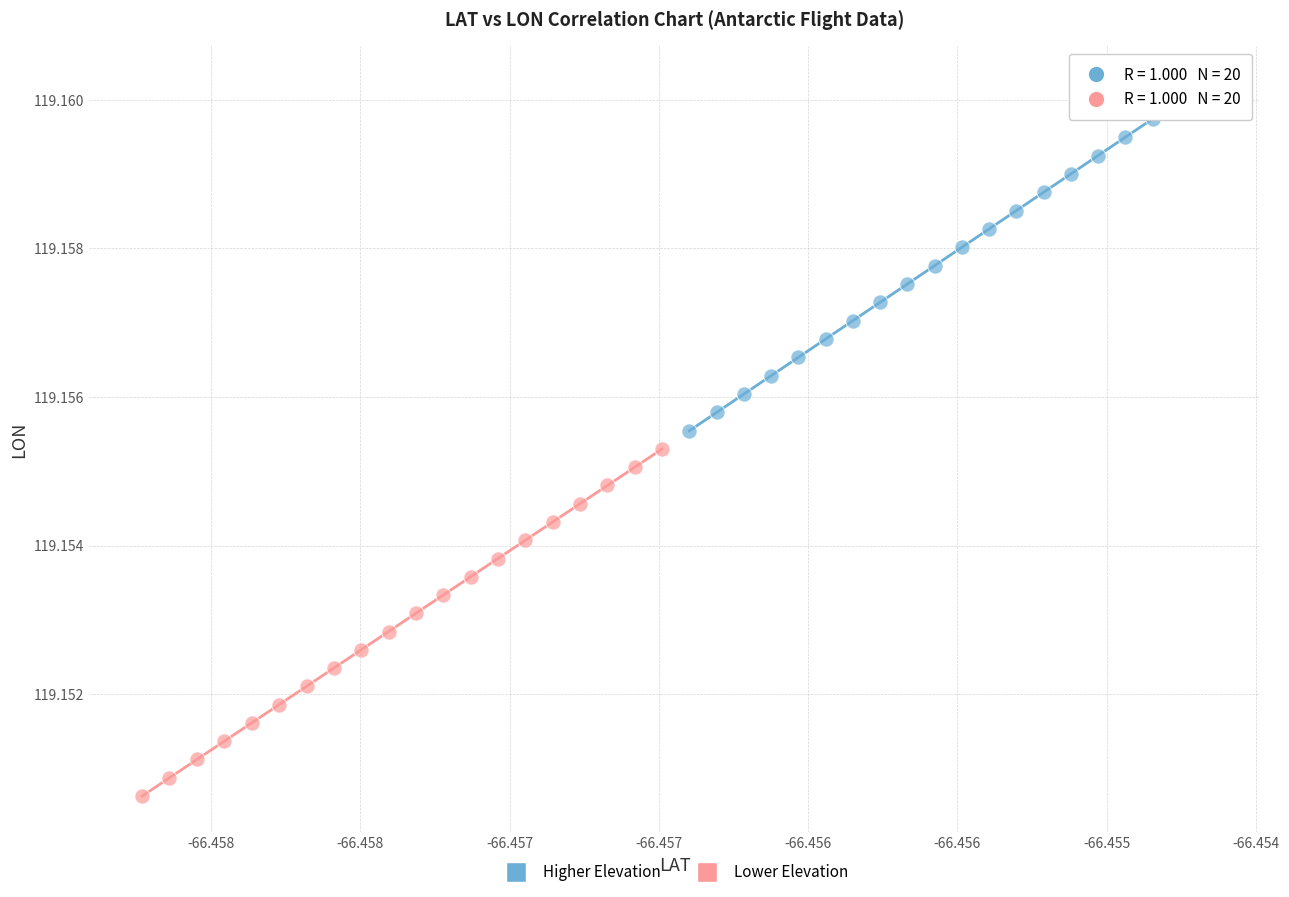

Which series contains the lowest Y value?

Lower Elevation